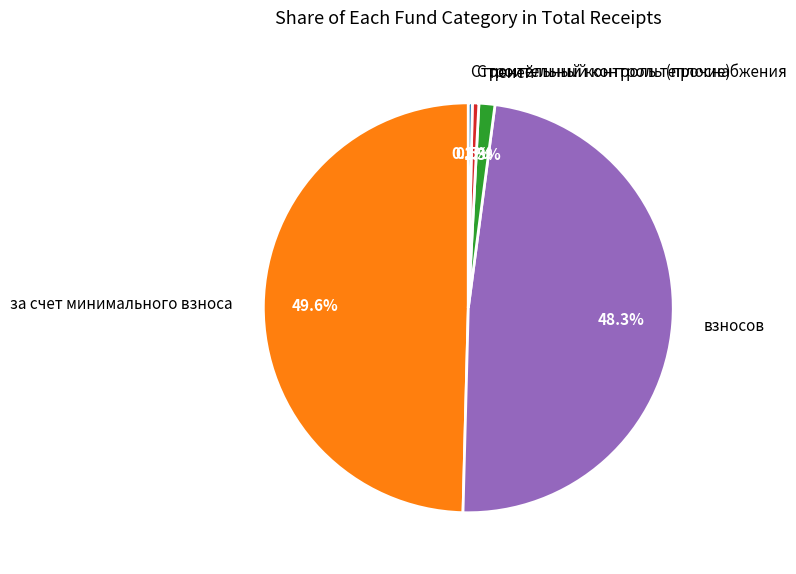

True or false: за счет минимального взноса accounts for 42% of the total.

False